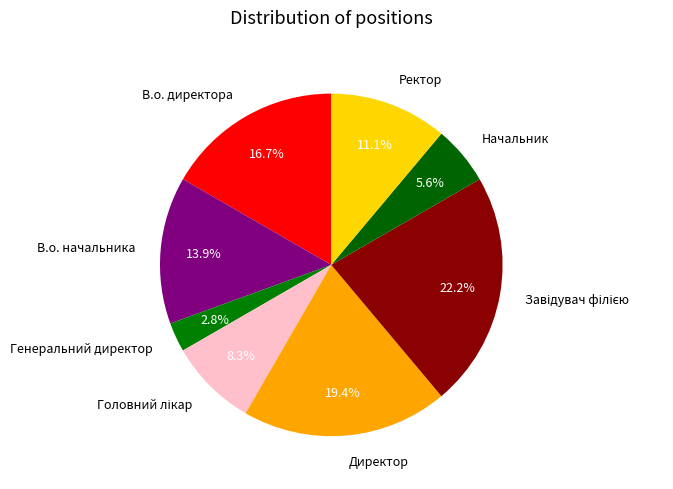

The В.о. директора slice represents 17% of the pie. True or false?

True